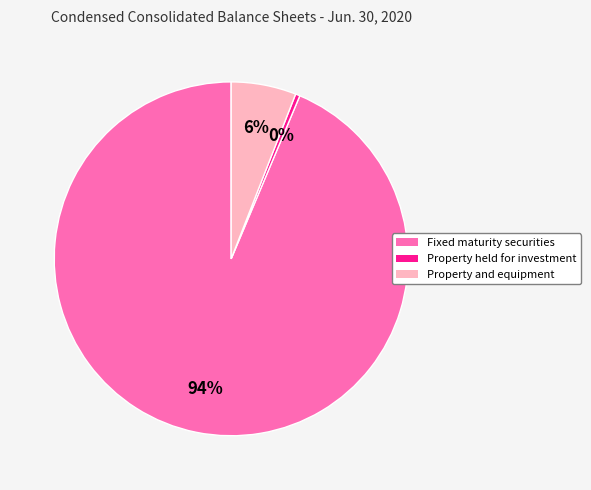

How many slices are in this pie chart?

3